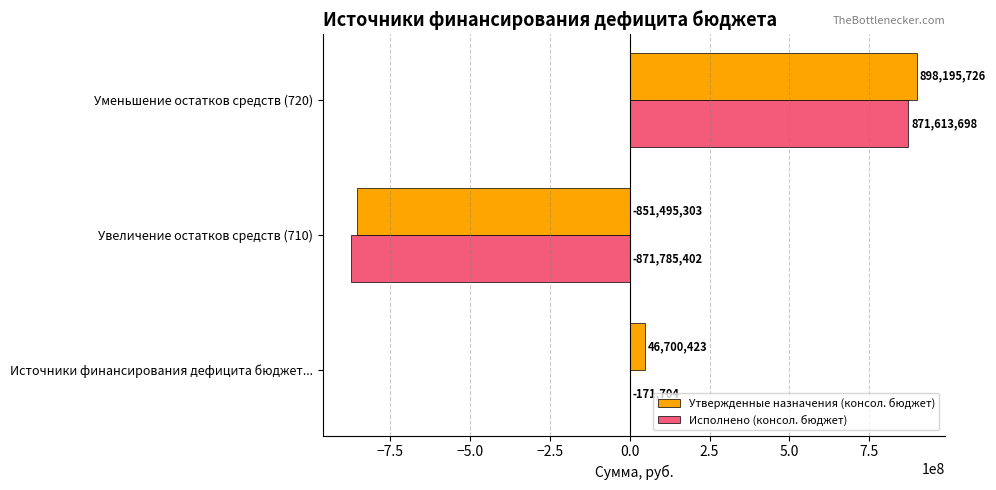

Which series has the largest total across all categories?

Утвержденные назначения (консол. бюджет)